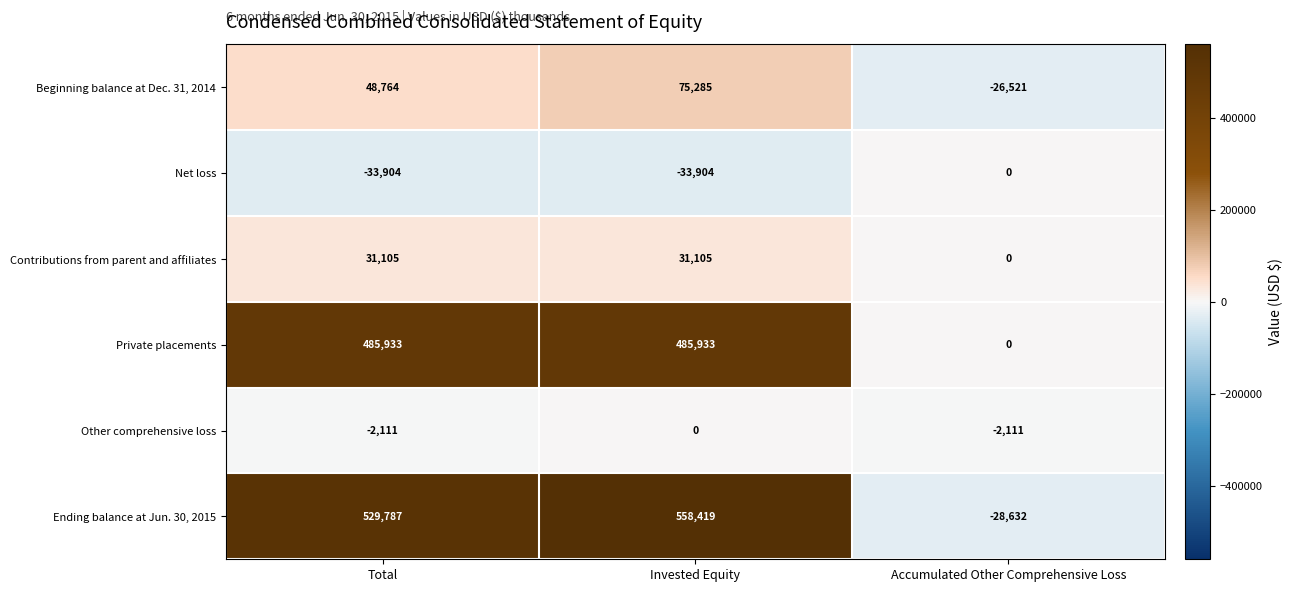

Where is Other comprehensive loss nearest to the value -1055?

Invested Equity